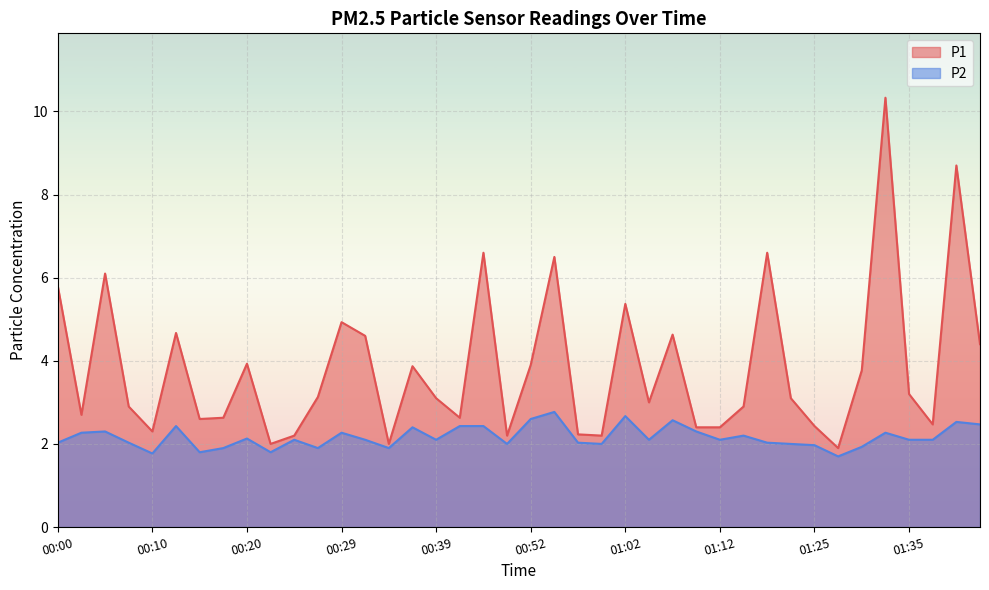

Which series has the widest spread of values?

P1